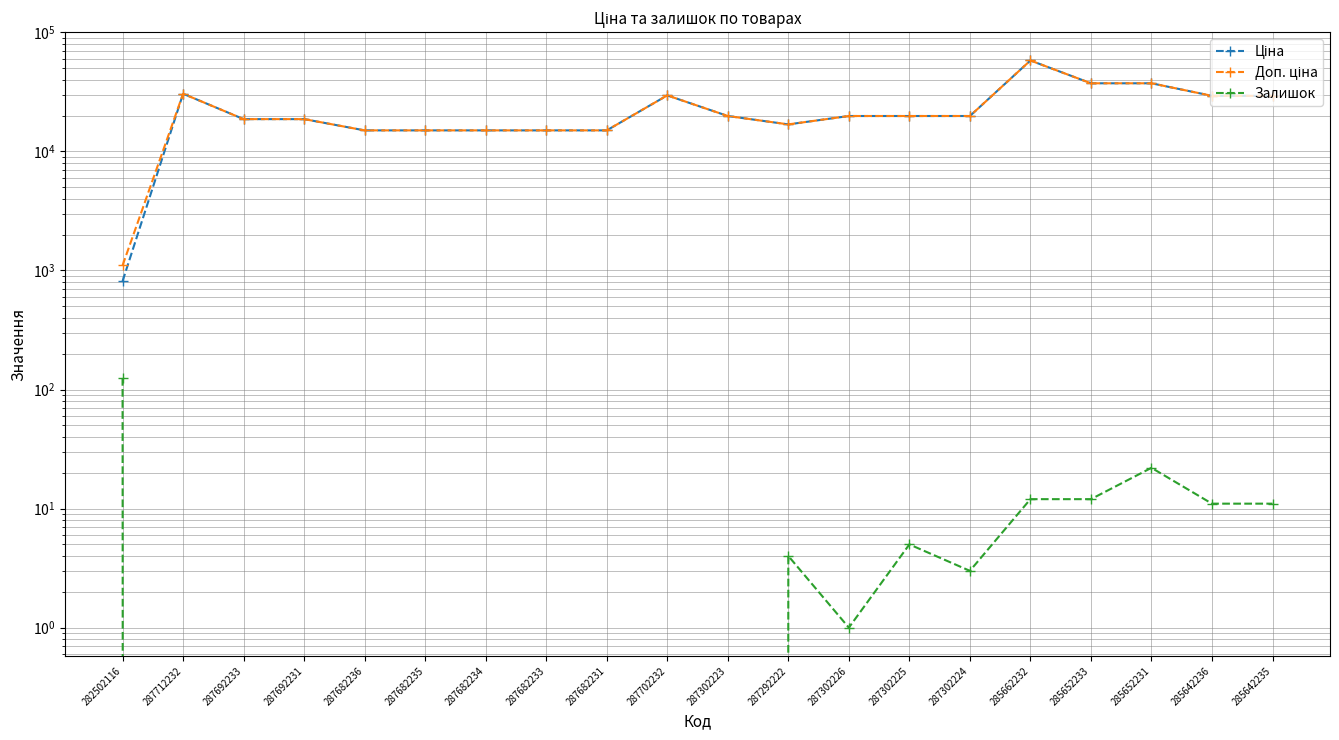

The value of Ціна at 287292222 is 11091.4. True or false?

False